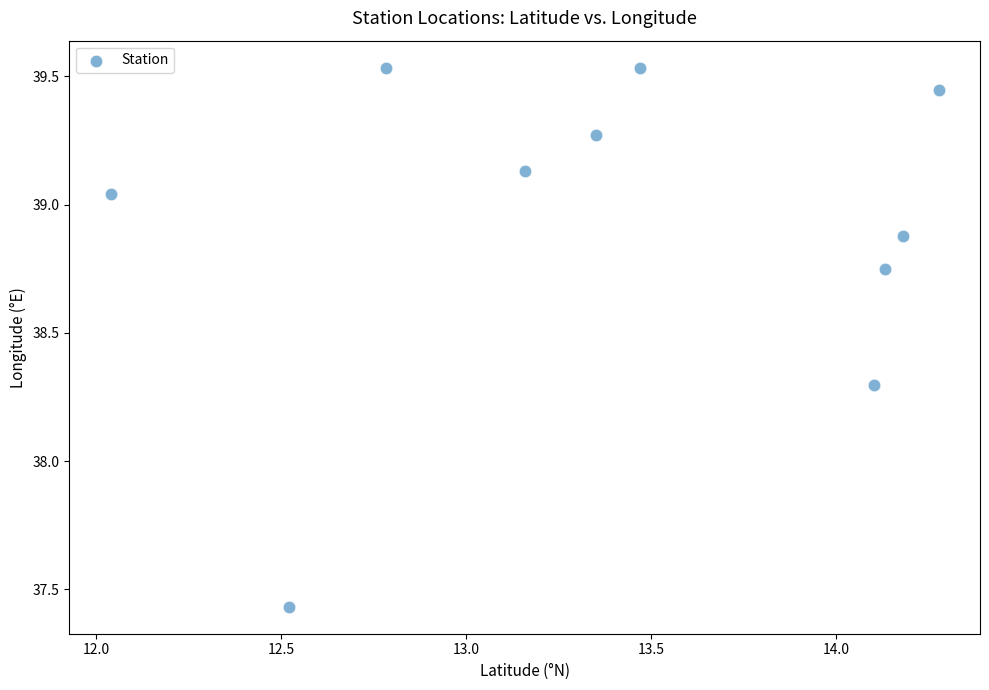

What is the range of Y values (max minus min)?

2.1